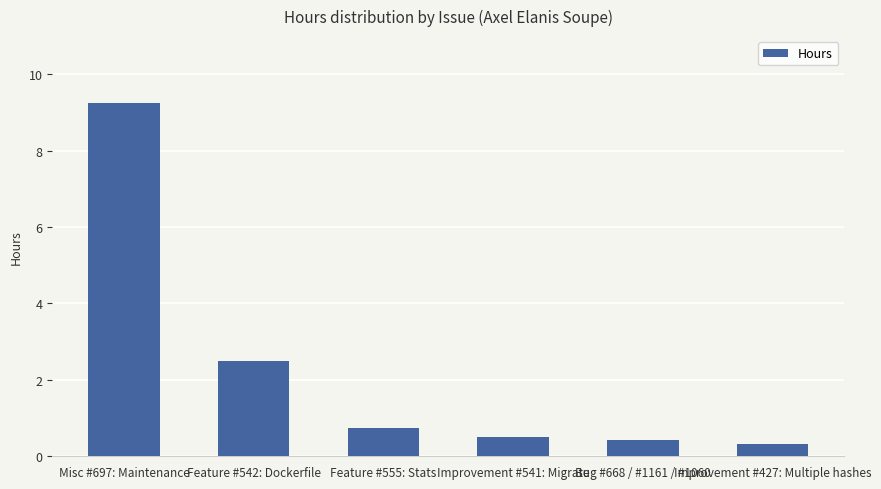

Is it true that the value at Improvement #427: Multiple hashes is 0.3?

True